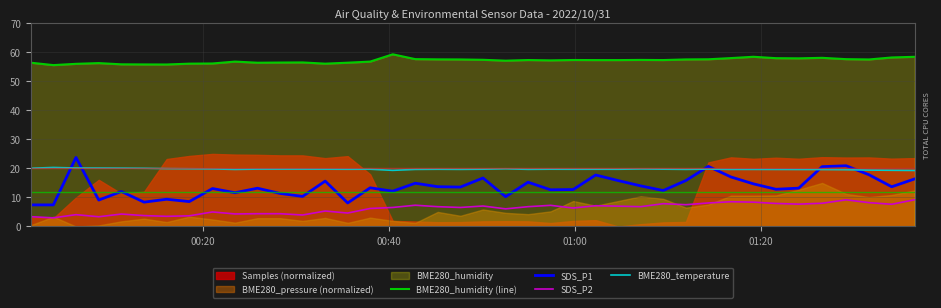

What is the difference between the maximum and minimum values in the SDS_P1 series?

16.3